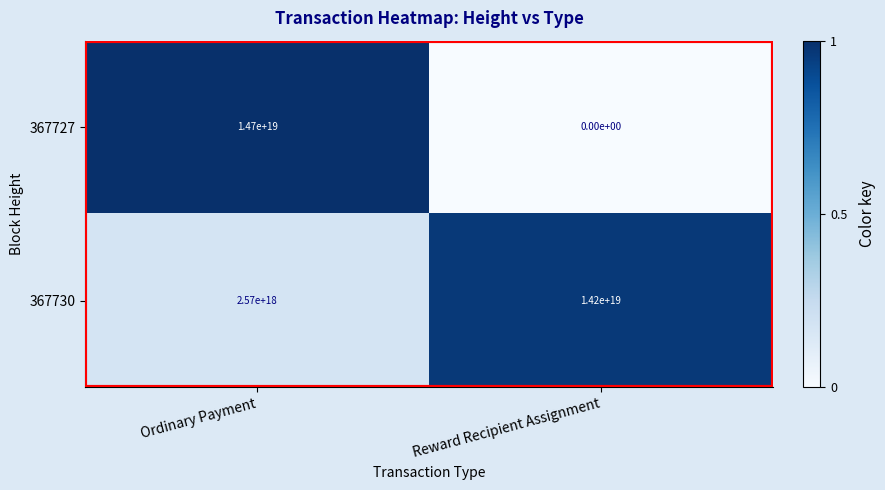

Which series has the widest spread of values?

367727